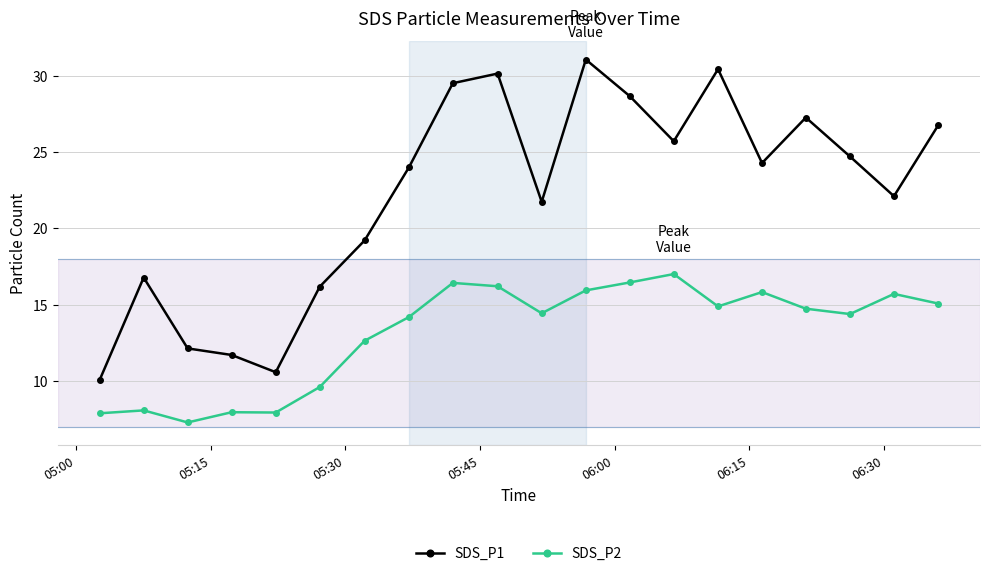

What is the difference between the maximum and second lowest values in the SDS_P1 series?

20.5